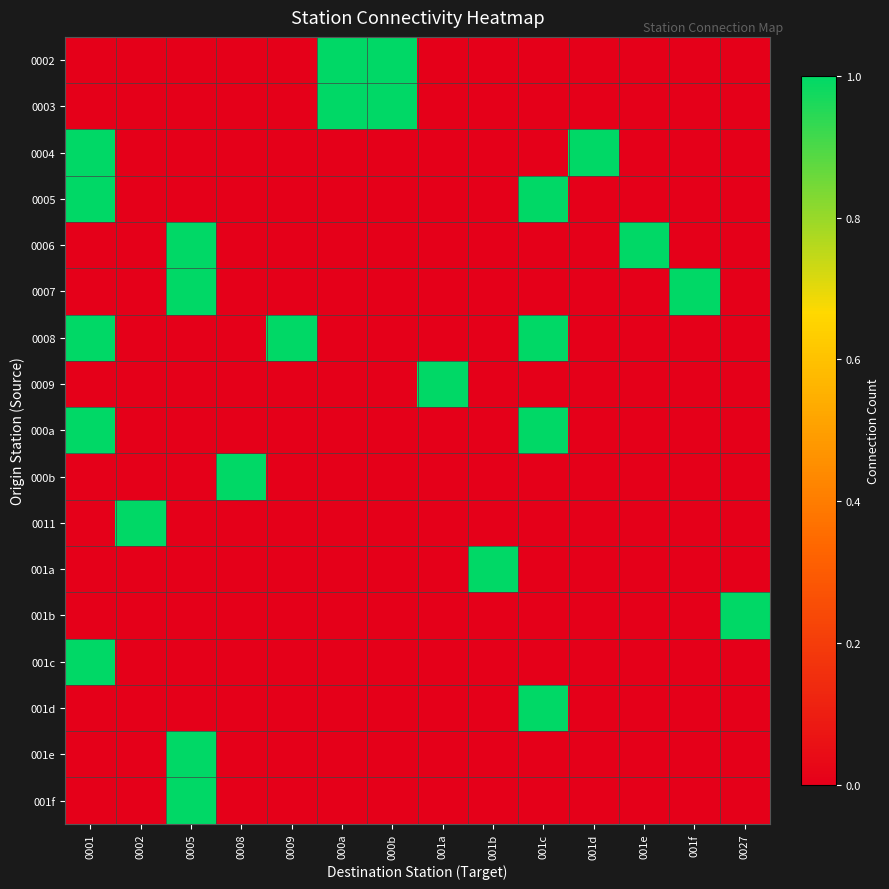

Reading left to right, extract all data points from this chart.

0002: 0001=0	0002=0	0005=0	0008=0	0009=0	000a=1	000b=1	001a=0	001b=0	001c=0	001d=0	001e=0	001f=0	0027=0
0003: 0001=0	0002=0	0005=0	0008=0	0009=0	000a=1	000b=1	001a=0	001b=0	001c=0	001d=0	001e=0	001f=0	0027=0
0004: 0001=1	0002=0	0005=0	0008=0	0009=0	000a=0	000b=0	001a=0	001b=0	001c=0	001d=1	001e=0	001f=0	0027=0
0005: 0001=1	0002=0	0005=0	0008=0	0009=0	000a=0	000b=0	001a=0	001b=0	001c=1	001d=0	001e=0	001f=0	0027=0
0006: 0001=0	0002=0	0005=1	0008=0	0009=0	000a=0	000b=0	001a=0	001b=0	001c=0	001d=0	001e=1	001f=0	0027=0
0007: 0001=0	0002=0	0005=1	0008=0	0009=0	000a=0	000b=0	001a=0	001b=0	001c=0	001d=0	001e=0	001f=1	0027=0
0008: 0001=1	0002=0	0005=0	0008=0	0009=1	000a=0	000b=0	001a=0	001b=0	001c=1	001d=0	001e=0	001f=0	0027=0
0009: 0001=0	0002=0	0005=0	0008=0	0009=0	000a=0	000b=0	001a=1	001b=0	001c=0	001d=0	001e=0	001f=0	0027=0
000a: 0001=1	0002=0	0005=0	0008=0	0009=0	000a=0	000b=0	001a=0	001b=0	001c=1	001d=0	001e=0	001f=0	0027=0
000b: 0001=0	0002=0	0005=0	0008=1	0009=0	000a=0	000b=0	001a=0	001b=0	001c=0	001d=0	001e=0	001f=0	0027=0
0011: 0001=0	0002=1	0005=0	0008=0	0009=0	000a=0	000b=0	001a=0	001b=0	001c=0	001d=0	001e=0	001f=0	0027=0
001a: 0001=0	0002=0	0005=0	0008=0	0009=0	000a=0	000b=0	001a=0	001b=1	001c=0	001d=0	001e=0	001f=0	0027=0
001b: 0001=0	0002=0	0005=0	0008=0	0009=0	000a=0	000b=0	001a=0	001b=0	001c=0	001d=0	001e=0	001f=0	0027=1
001c: 0001=1	0002=0	0005=0	0008=0	0009=0	000a=0	000b=0	001a=0	001b=0	001c=0	001d=0	001e=0	001f=0	0027=0
001d: 0001=0	0002=0	0005=0	0008=0	0009=0	000a=0	000b=0	001a=0	001b=0	001c=1	001d=0	001e=0	001f=0	0027=0
001e: 0001=0	0002=0	0005=1	0008=0	0009=0	000a=0	000b=0	001a=0	001b=0	001c=0	001d=0	001e=0	001f=0	0027=0
001f: 0001=0	0002=0	0005=1	0008=0	0009=0	000a=0	000b=0	001a=0	001b=0	001c=0	001d=0	001e=0	001f=0	0027=0